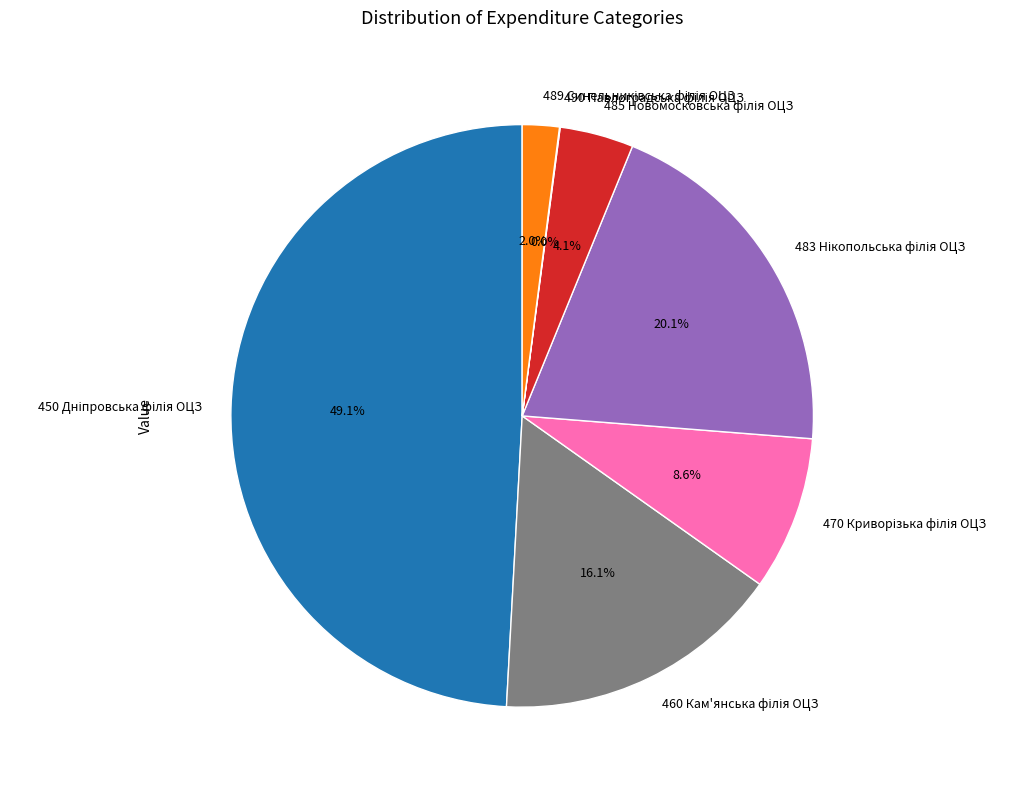

Is there a majority slice in this chart?

No